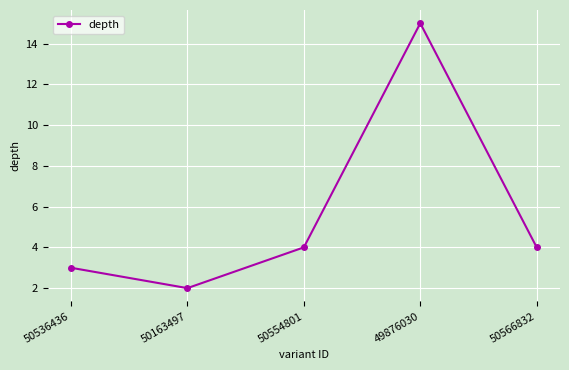

Which label corresponds to the smallest value in the chart?

50163497